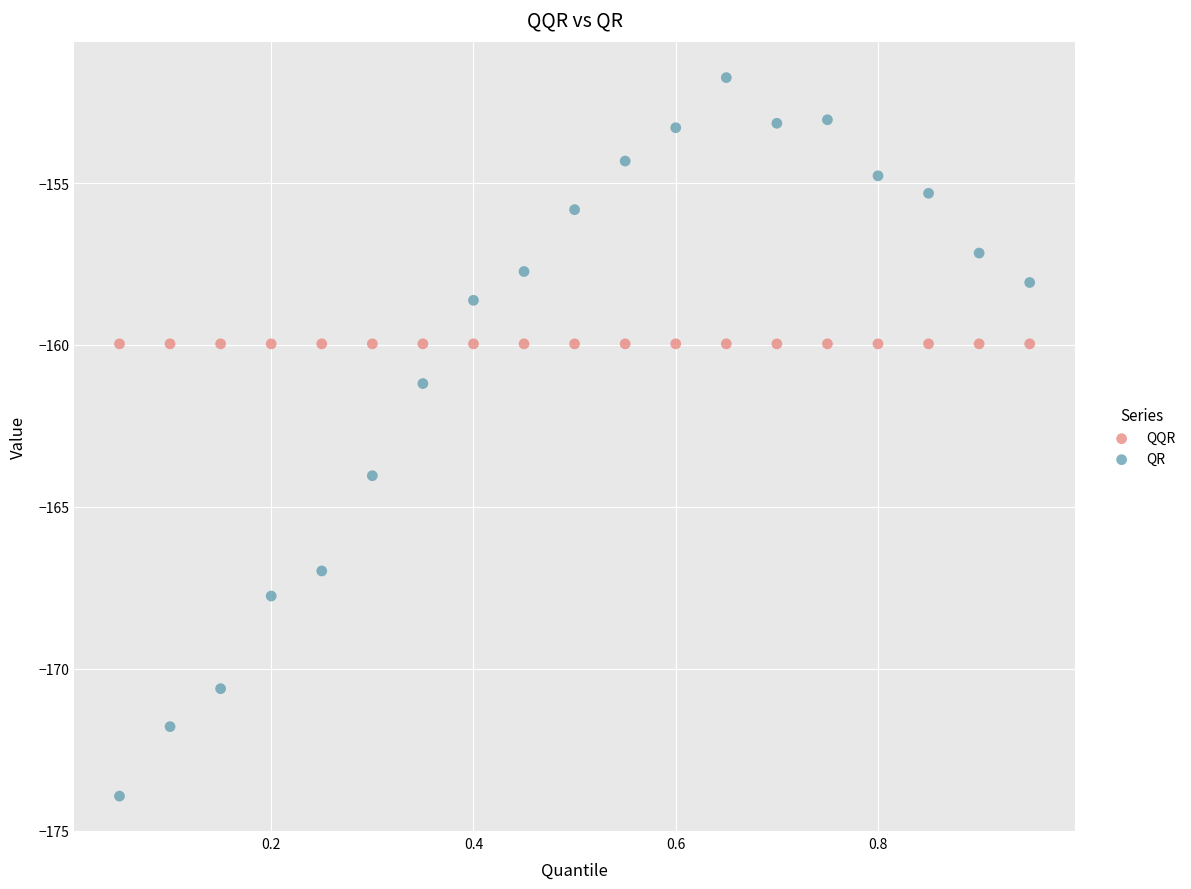

Which series reaches the maximum Y coordinate?

QR